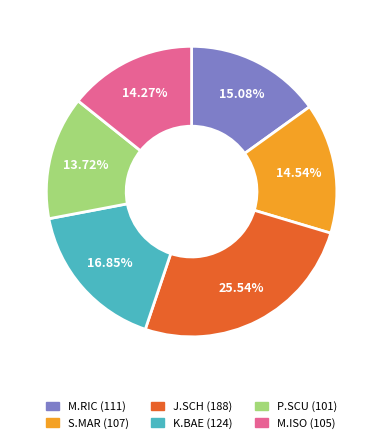

What is the largest slice in the pie chart?

J.SCH (188)